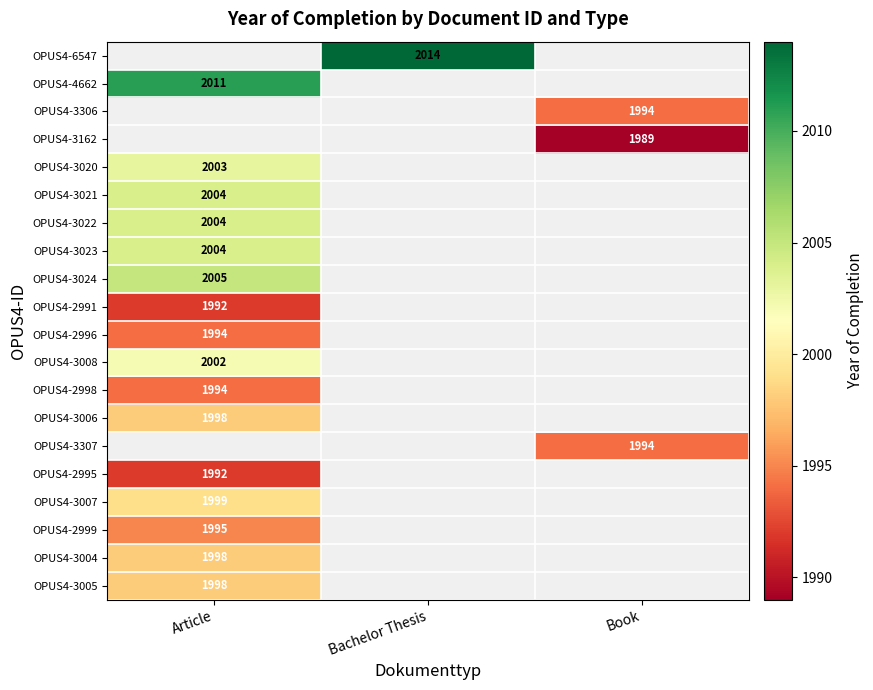

Is it true that OPUS4-3306 equals 1994 at Book?

True